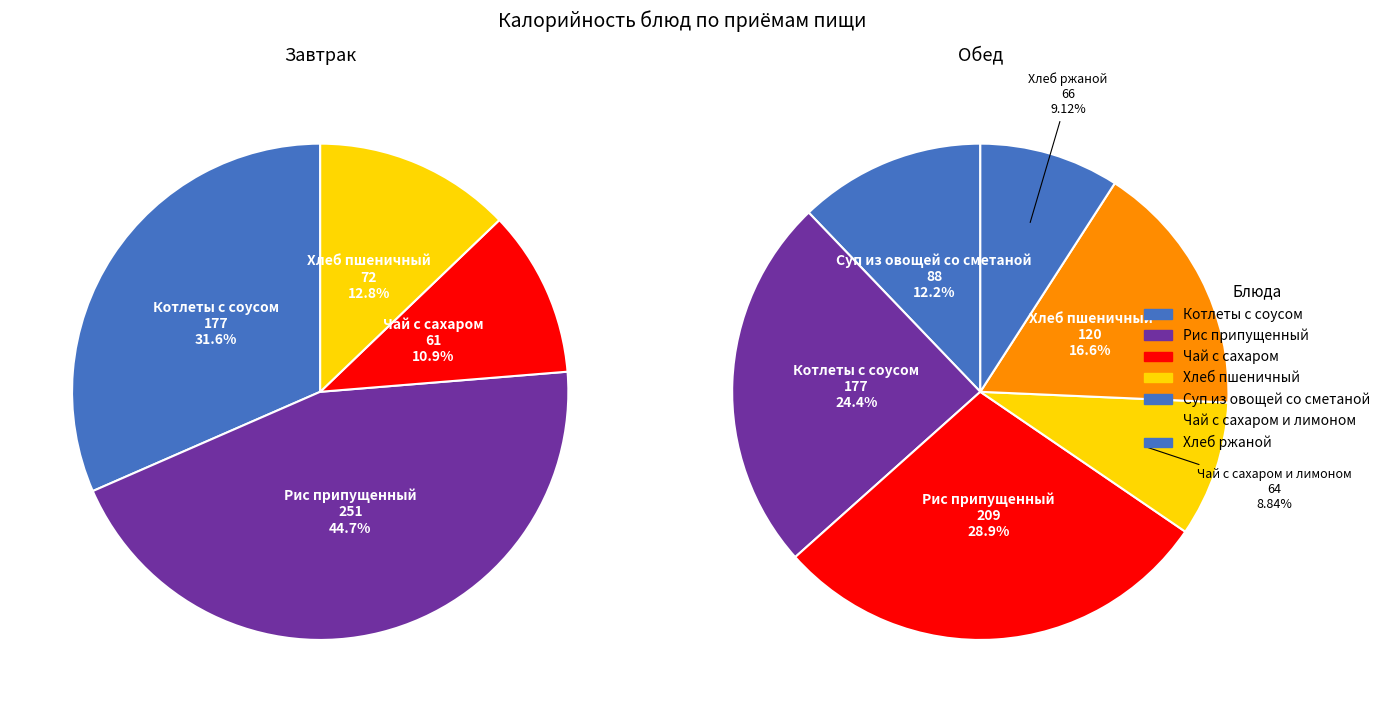

To the nearest percent, what is the average slice percentage?

25%